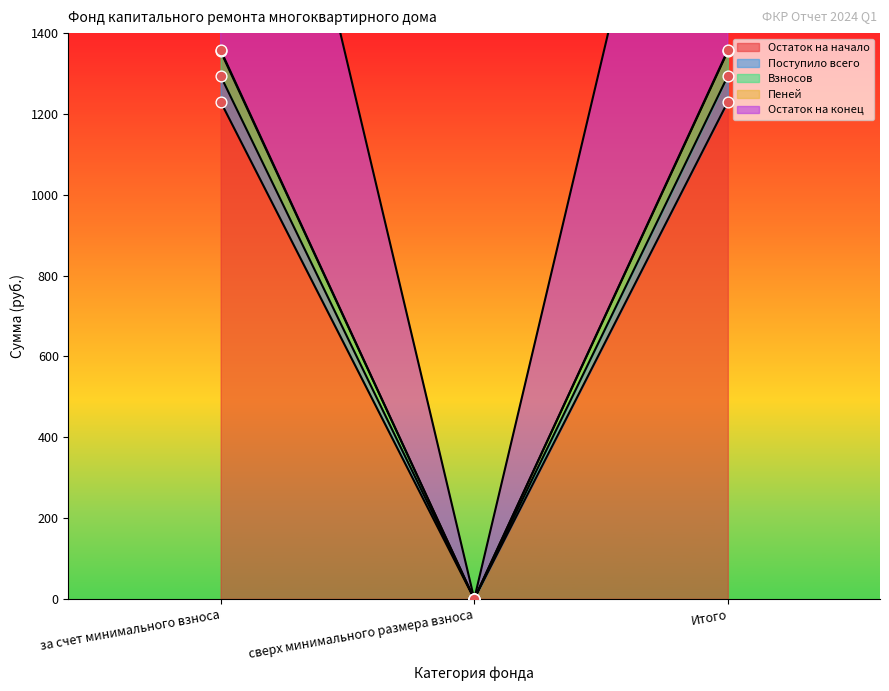

Which series has the largest total across all categories?

Взносов